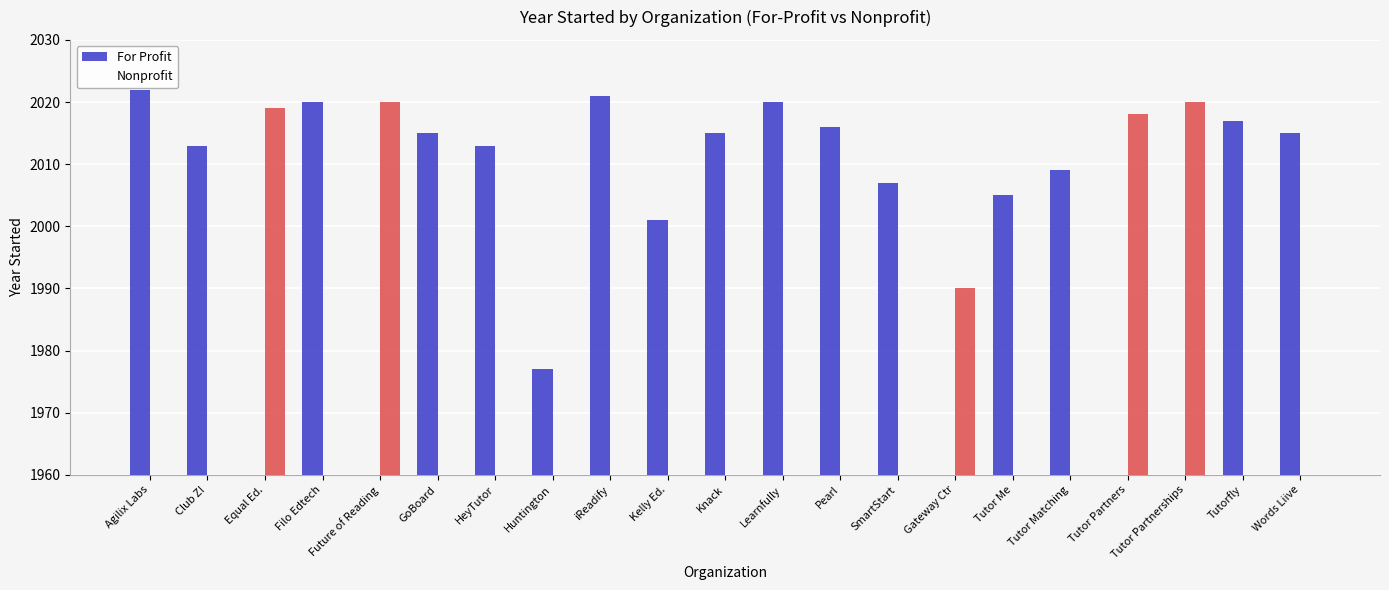

What is the difference between the For Profit values at Club Z! and Words Liive?

2